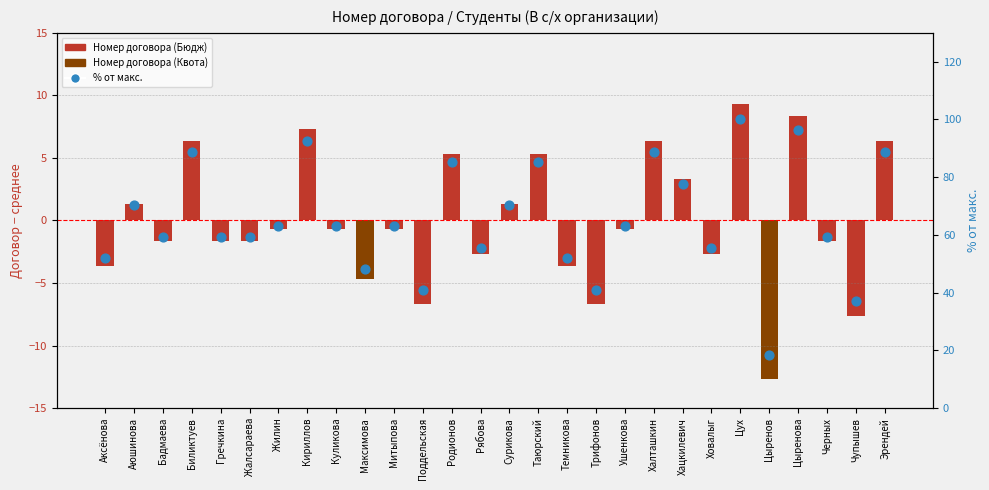

Is the value of Номер договора (центрированный) at Таюрский greater than the value of % от макс. at Цыренов?

No